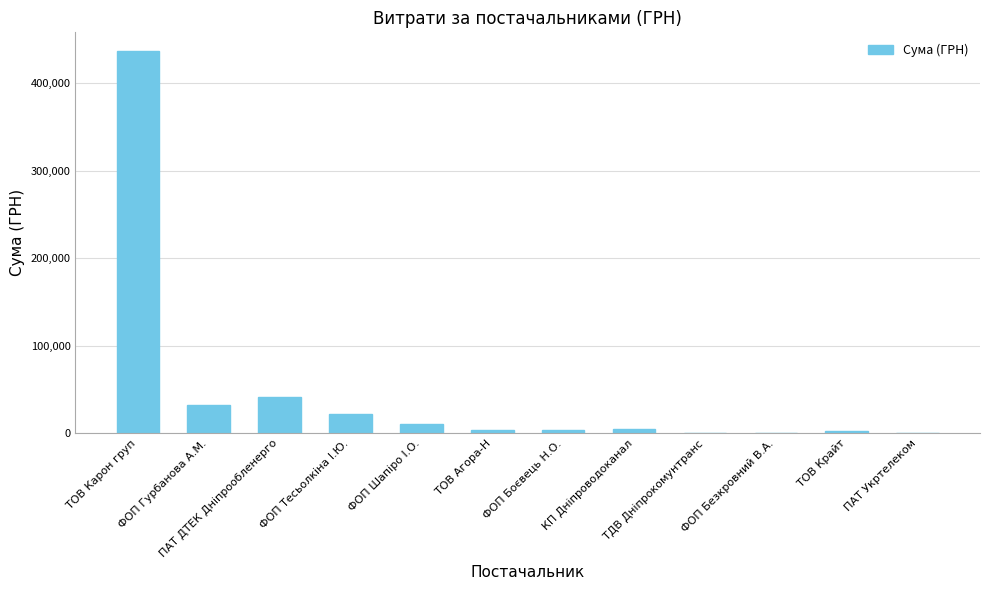

The value at ФОП Тесьолкіна І.Ю. is 22060.8. True or false?

True